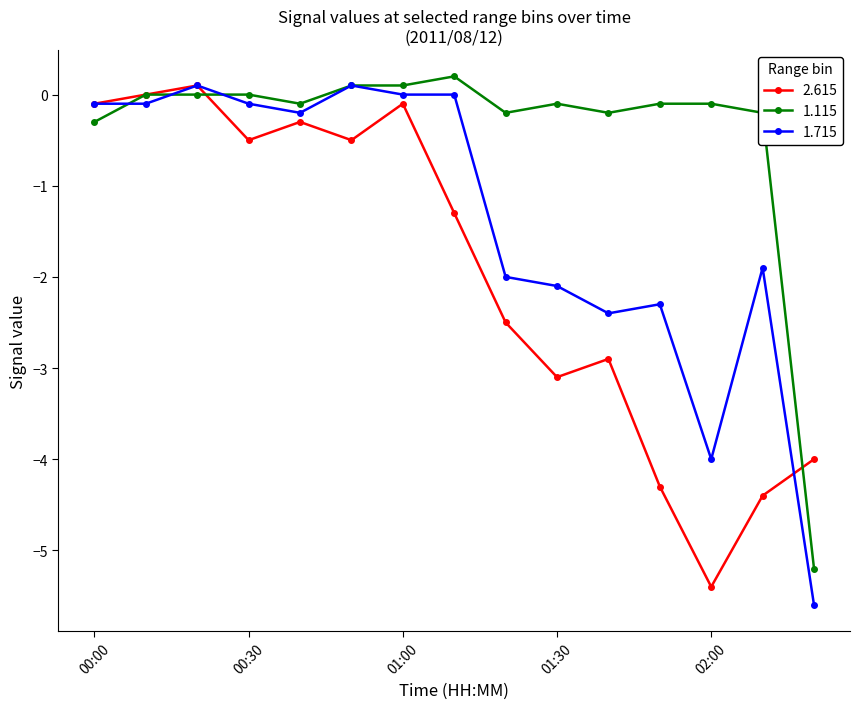

Rank the series by their average value, from highest to lowest.

1.115, 1.715, 2.615